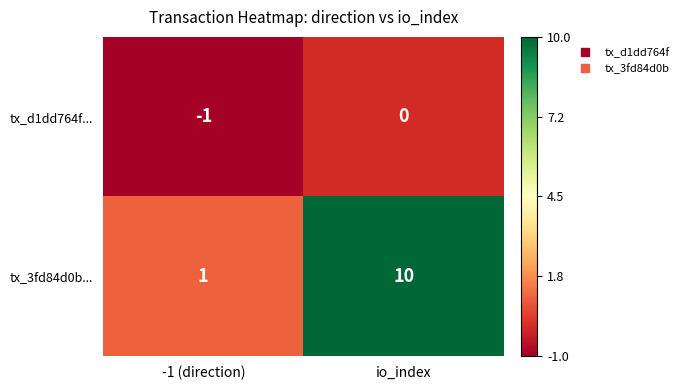

At which category is the sum across all series the highest?

io_index